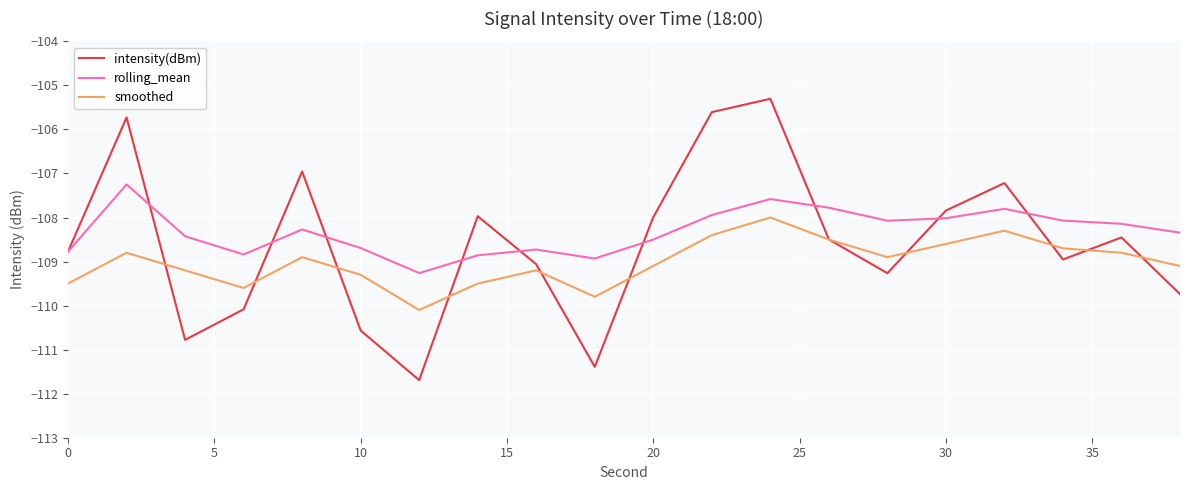

True or false: intensity(dBm) has more than 1 points higher than both neighbors.

True